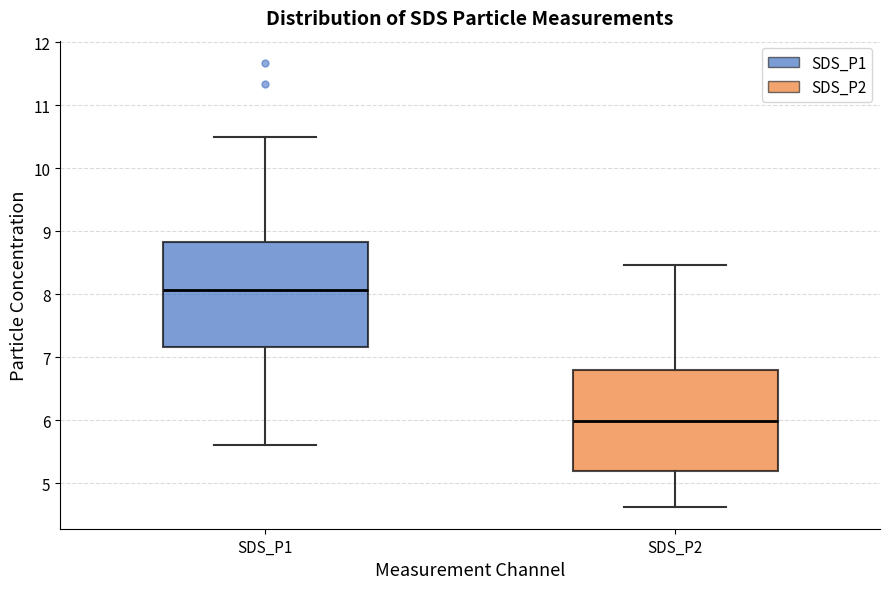

Reading left to right, transcribe this box plot: for each box, give where its median line is, the range the box spans, and where its two whiskers end, as read against the y-axis. The values are not printed on the chart, so give them approximately, as read against the axis.

SDS_P1: median 8.1, box 7.2 to 8.8, whiskers 5.6 to 10.5
SDS_P2: median 6.0, box 5.2 to 6.8, whiskers 4.6 to 8.5